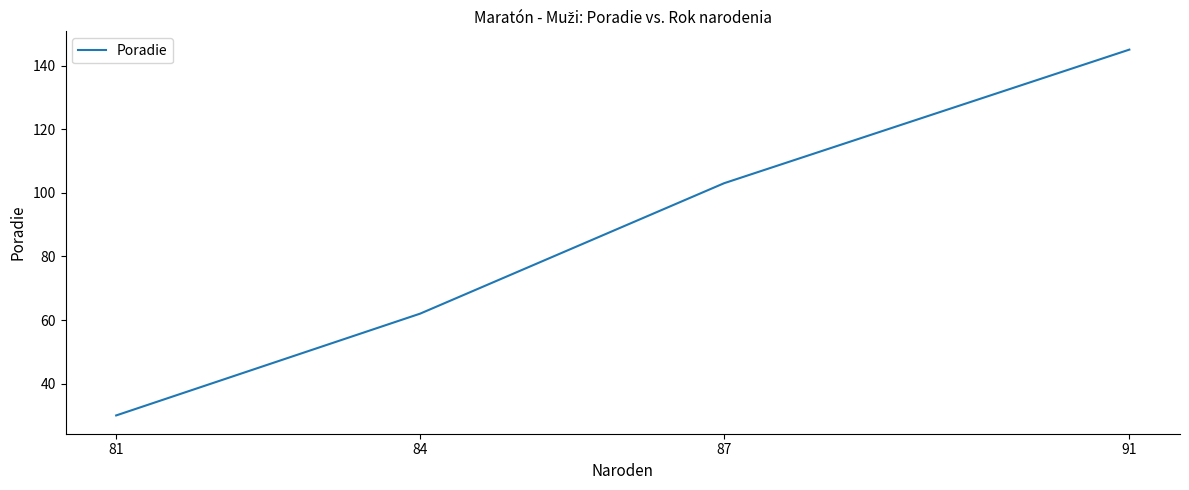

List the labels in order of value, largest first.

91, 87, 84, 81